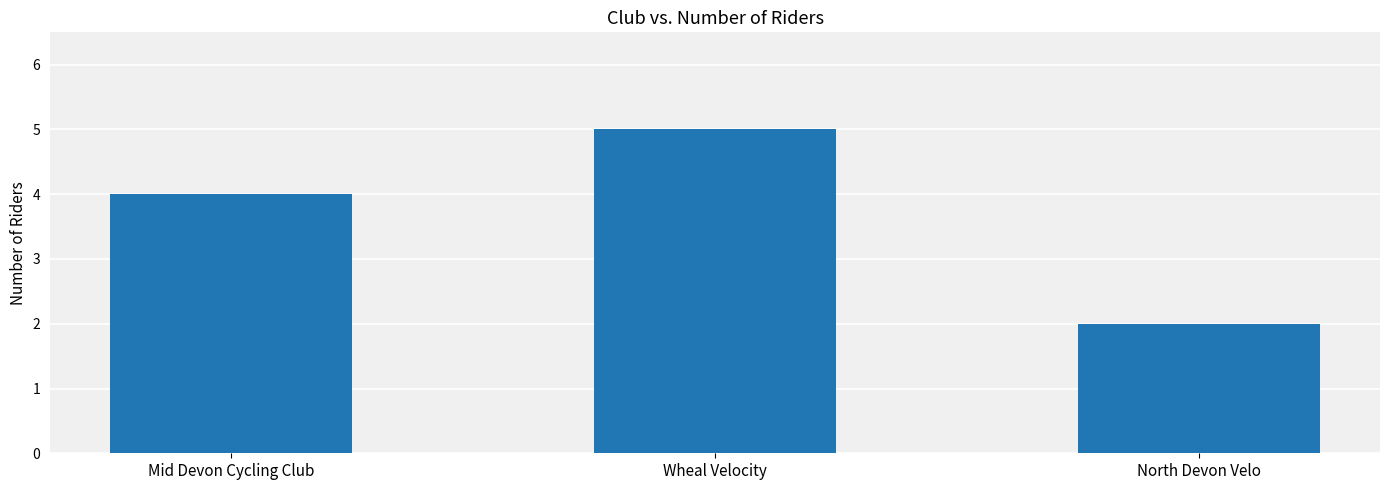

What is the value of the 2nd bar from the left?

5